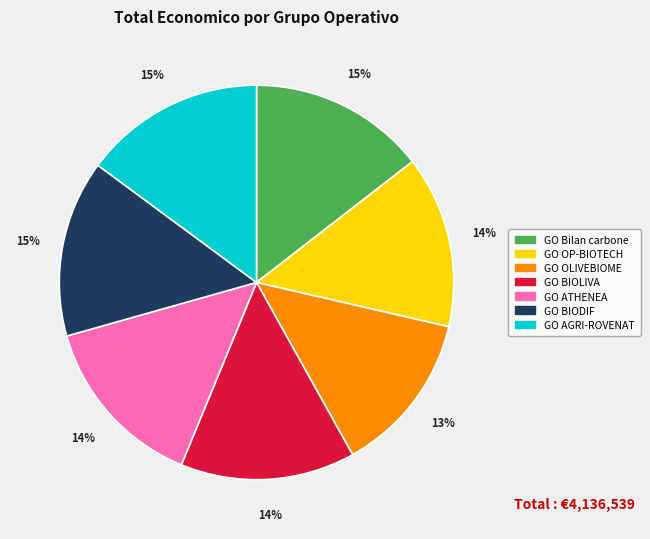

Does GO BIOLIVA account for over 50% of the chart?

No